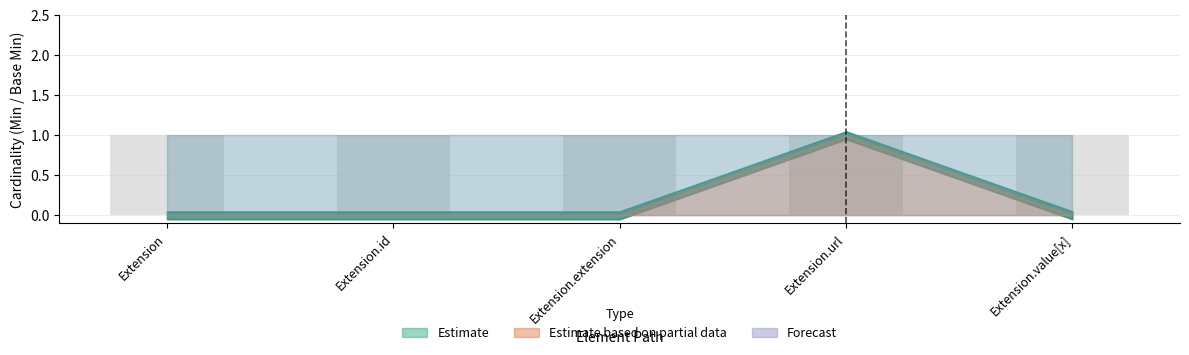

Between Extension.id and Extension.value[x], which is larger?

Extension.id